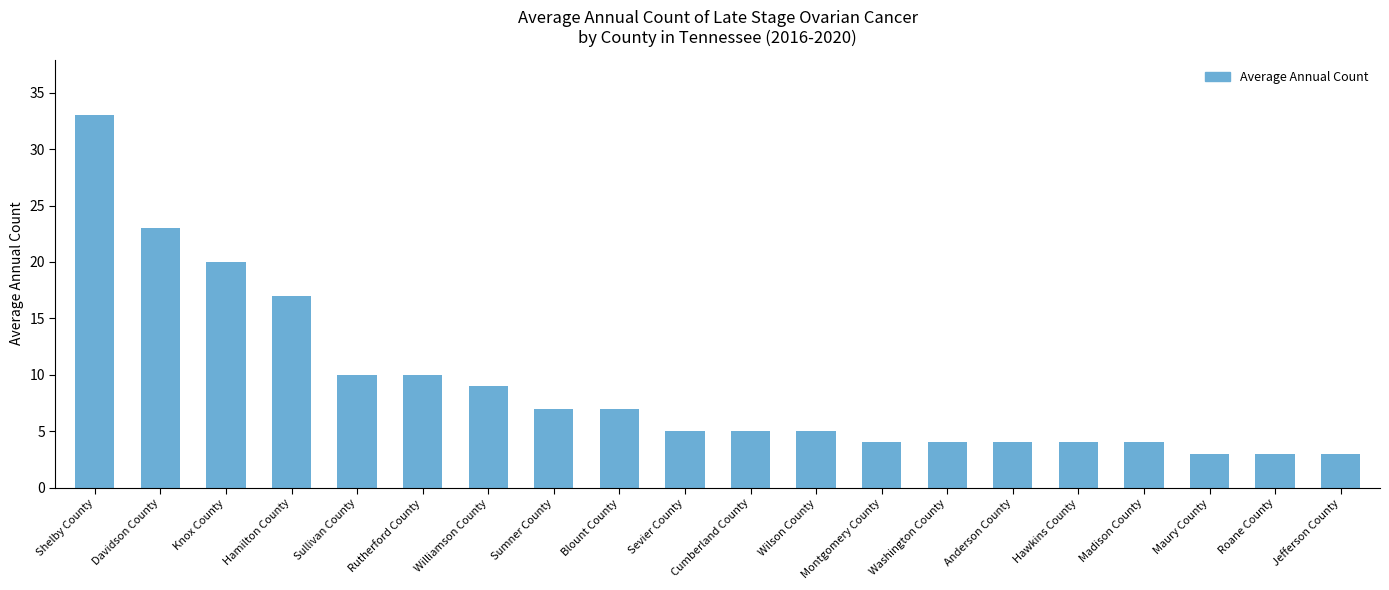

What is the value of the 17th bar from the left?

4